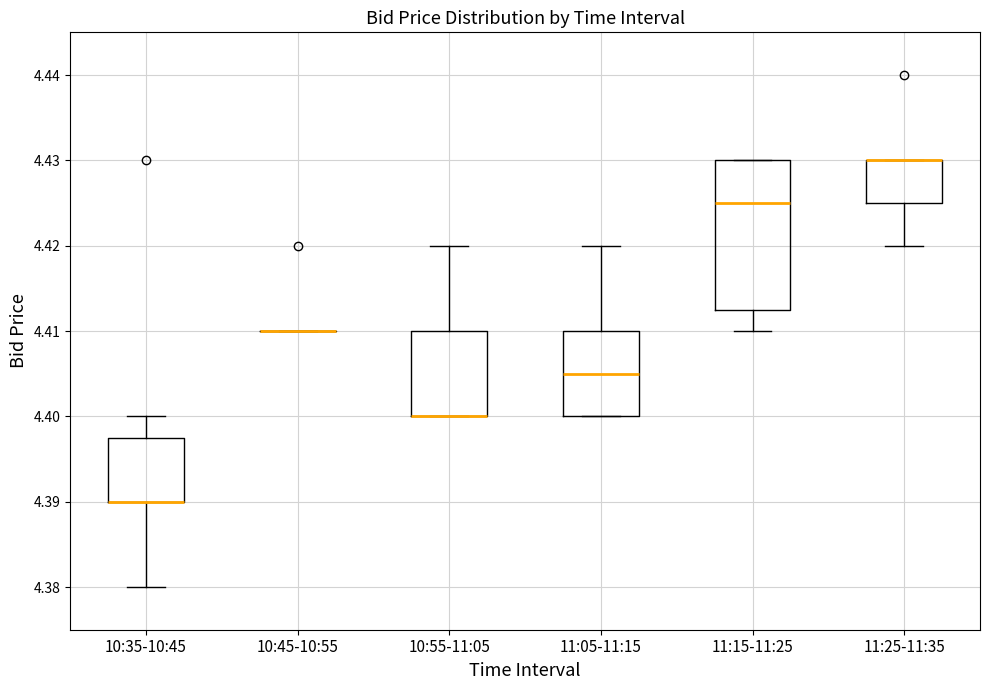

Where does the lower whisker of the box for 11:15-11:25 end on the y-axis? The values are not printed on the chart, so give them approximately, as read against the axis.

4.410